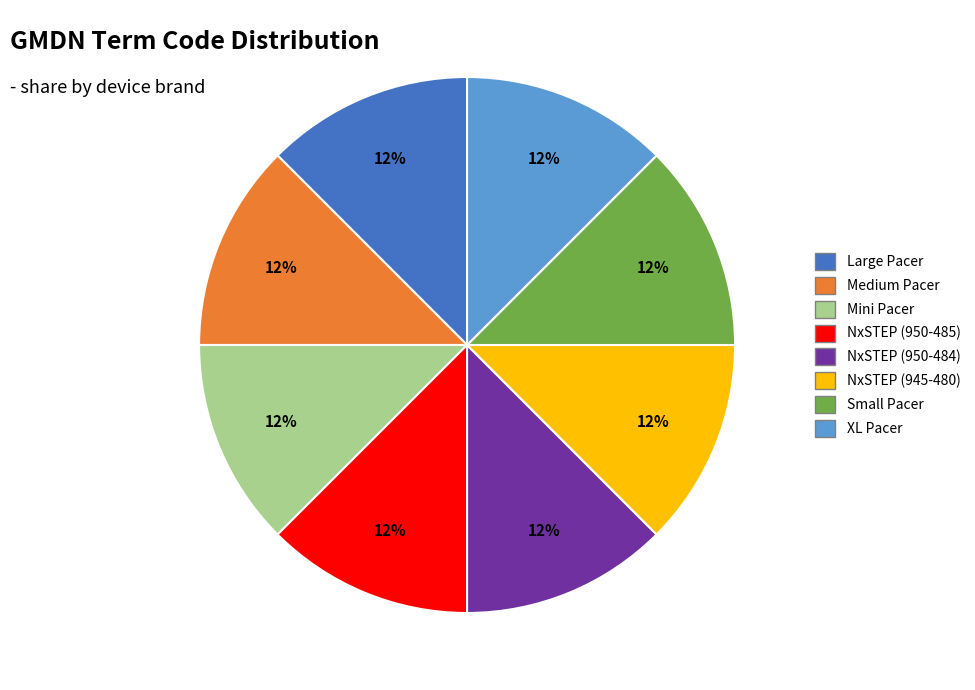

What percentage is the NxSTEP (950-485) slice, to the nearest percent?

12%